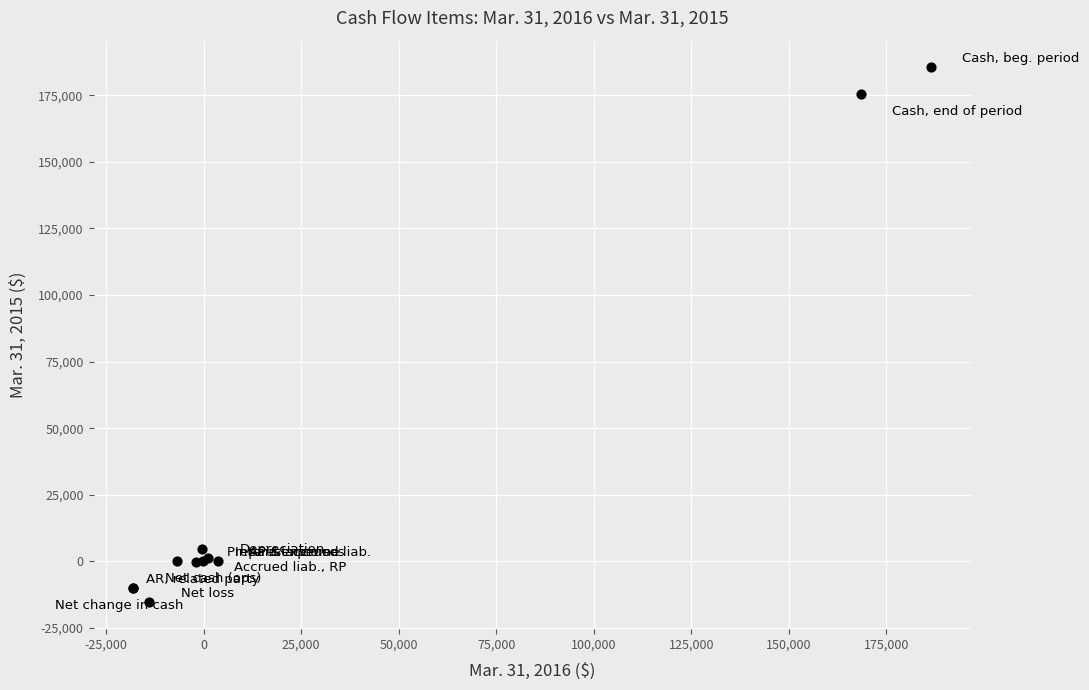

What Y value in the scatter plot is closest to 85048?

4457